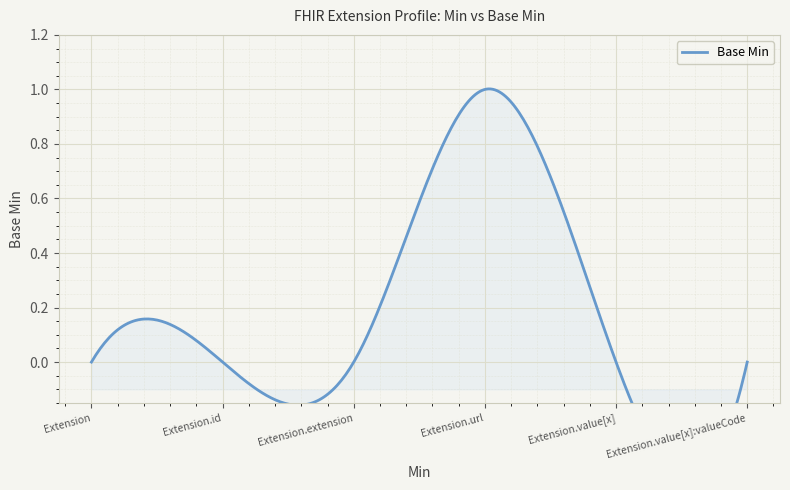

What is the label of the 2nd point from the right?

Extension.value[x]